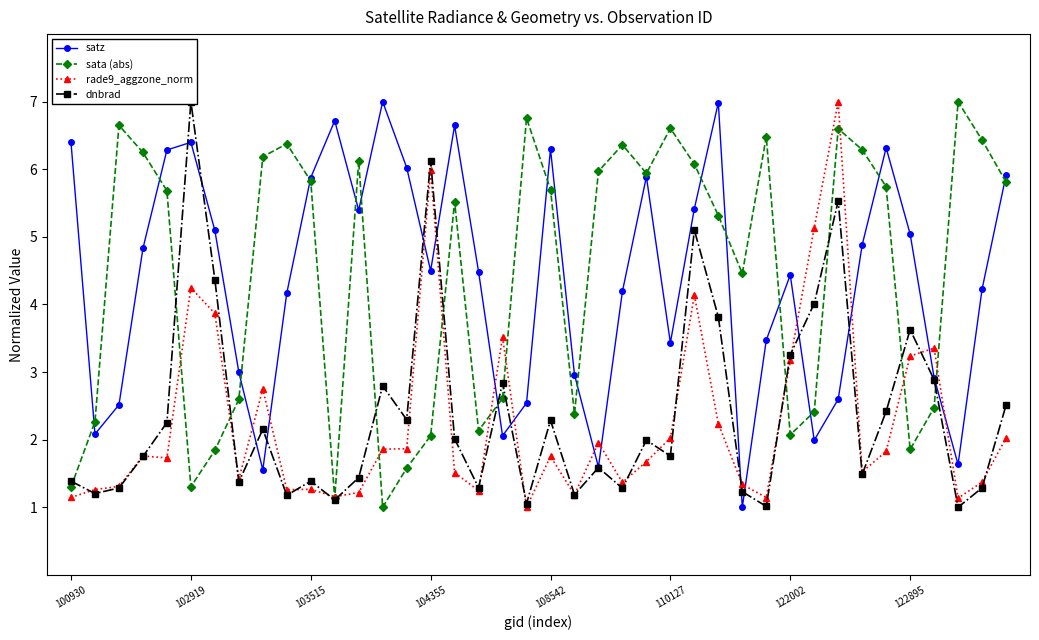

At how many categories does at least one series exceed 4?

35